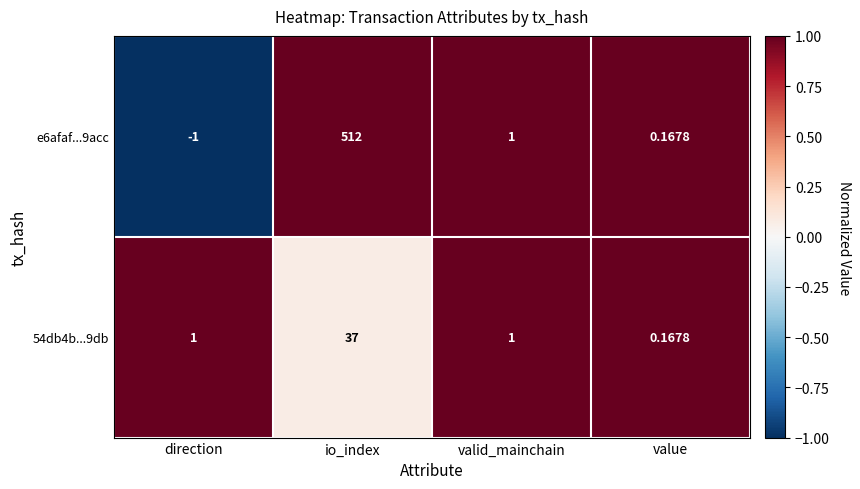

Which series changed the most between direction and valid_mainchain?

e6afaf...9acc